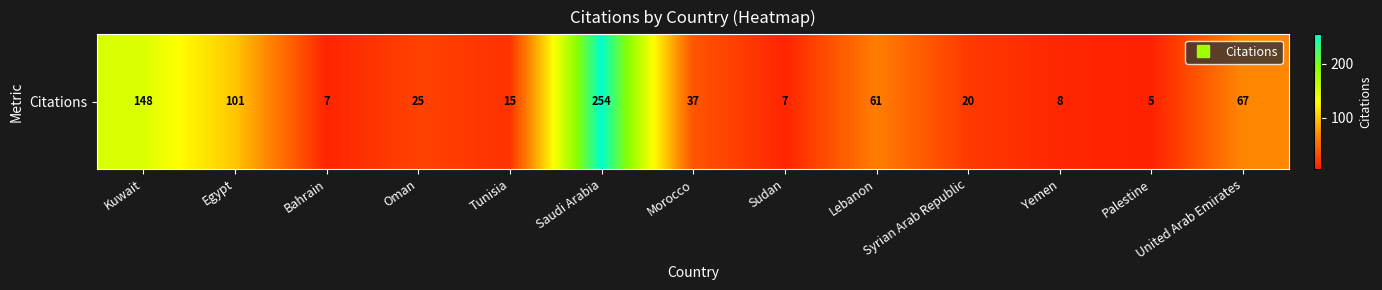

List the labels in order of value, smallest first.

Palestine, Bahrain, Sudan, Yemen, Tunisia, Syrian Arab Republic, Oman, Morocco, Lebanon, United Arab Emirates, Egypt, Kuwait, Saudi Arabia